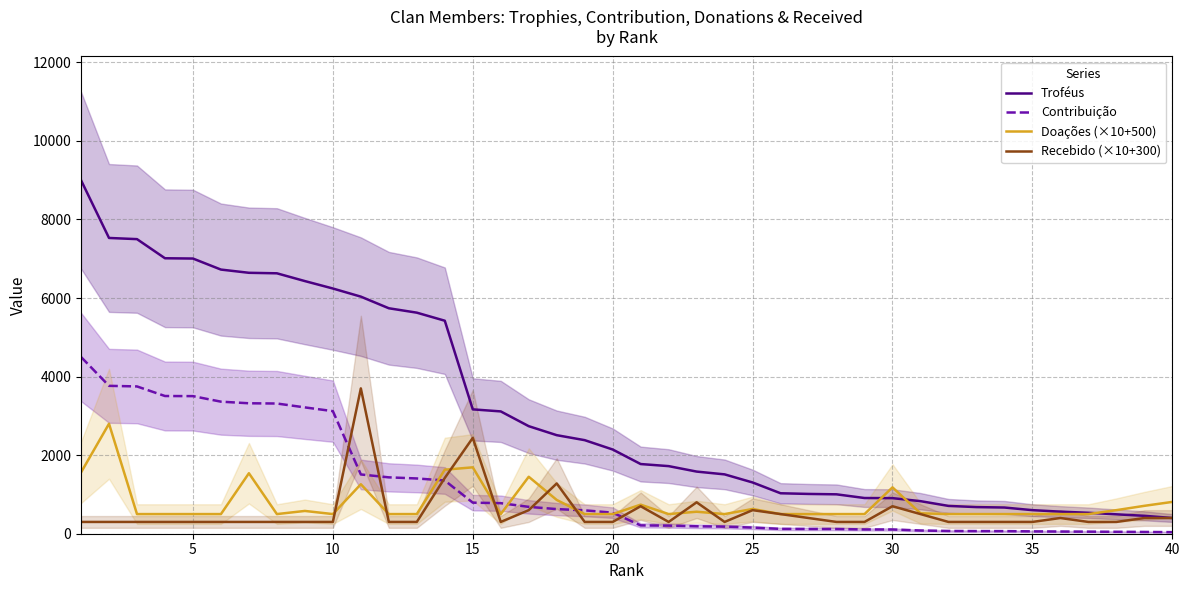

Does the chart have visible grid lines?

Yes